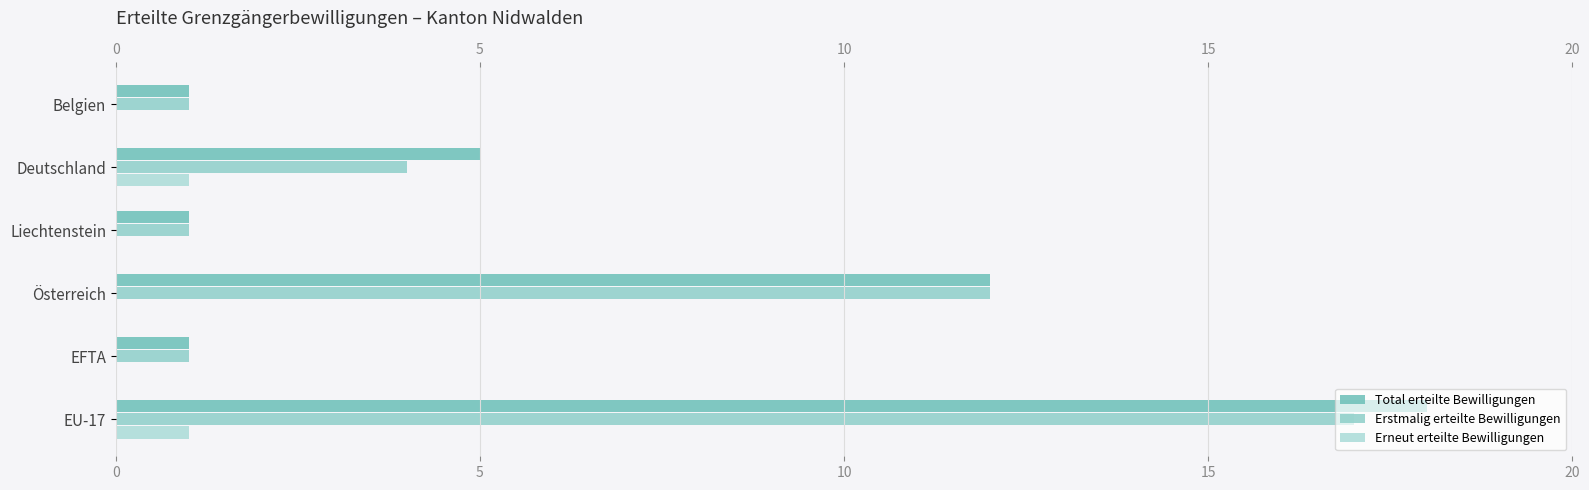

At which label is Erstmalig erteilte Bewilligungen closest to 9?

Österreich